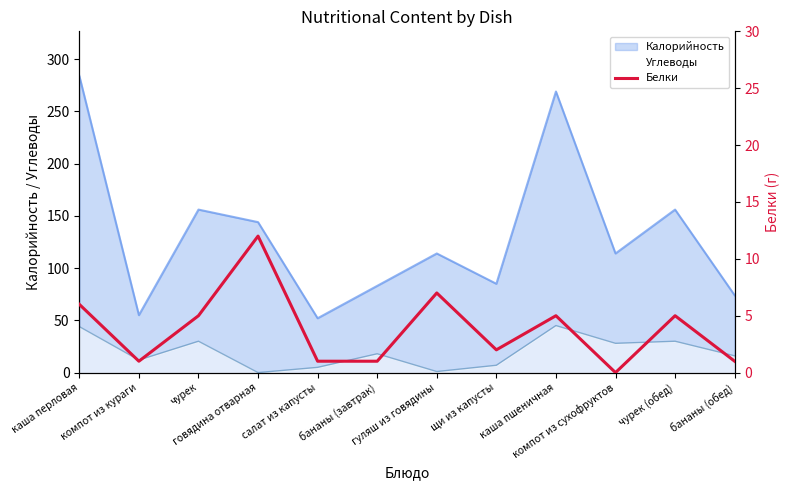

What is the maximum value for Калорийность?

284